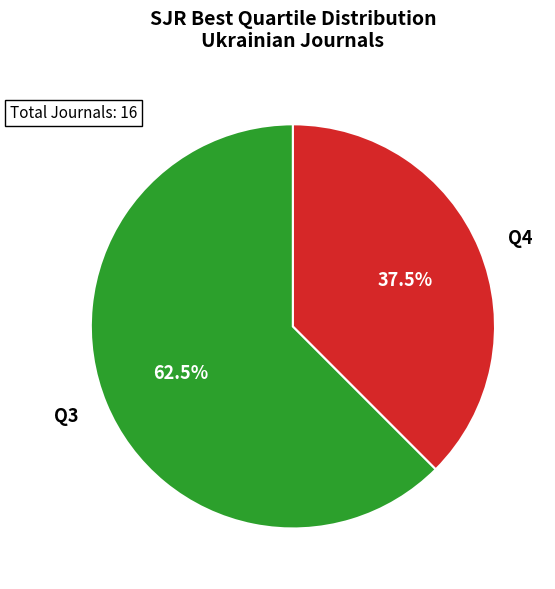

Which category has the biggest portion of the pie?

Q3